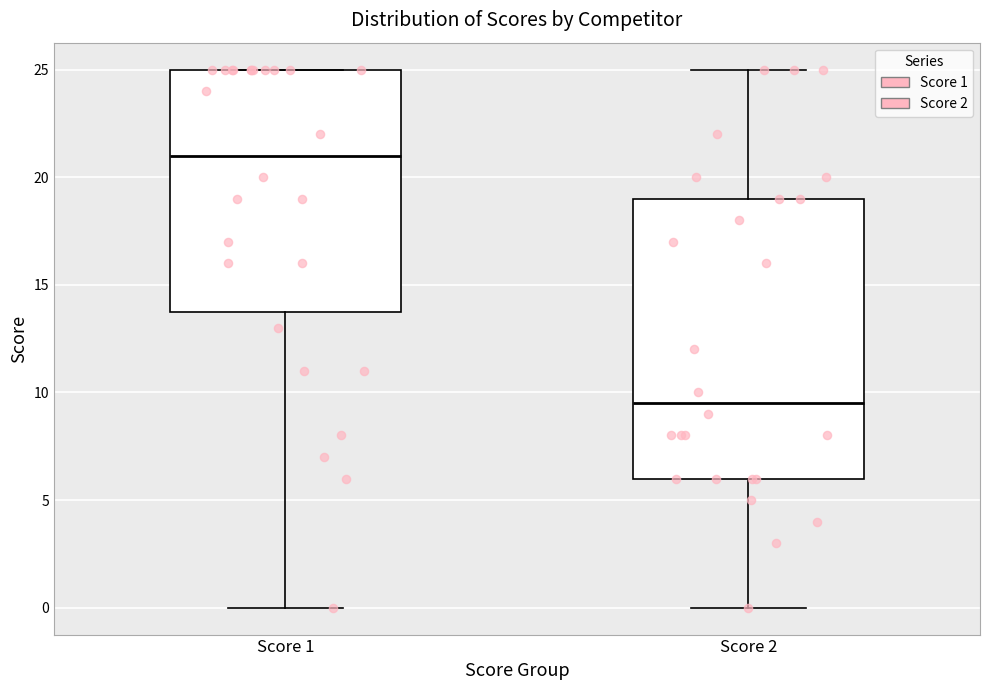

Which box is the tallest, from its lower edge to its upper edge?

Score 2